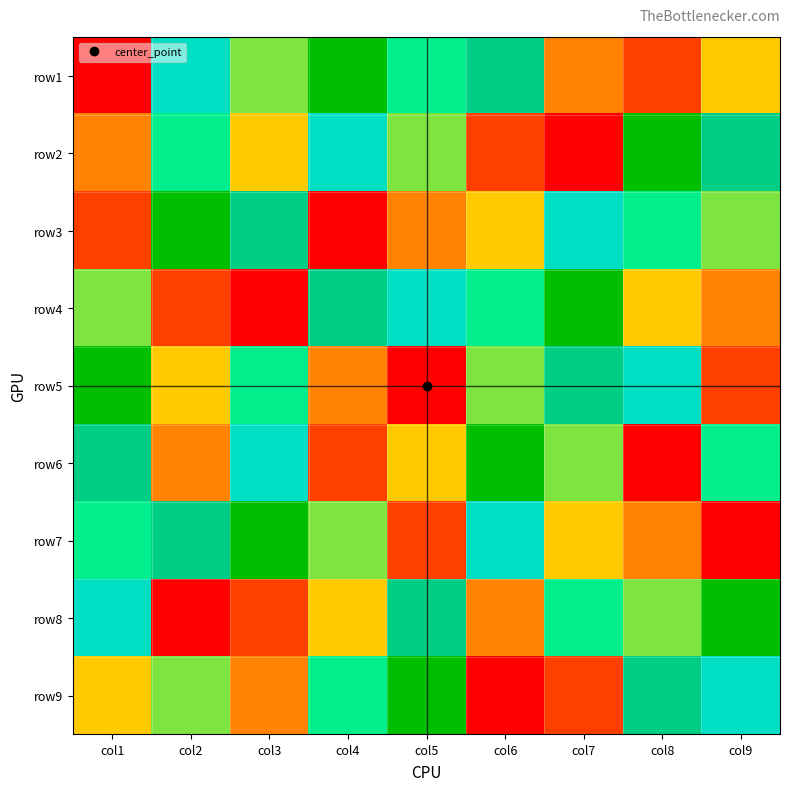

How many categories are shown in the chart?

9